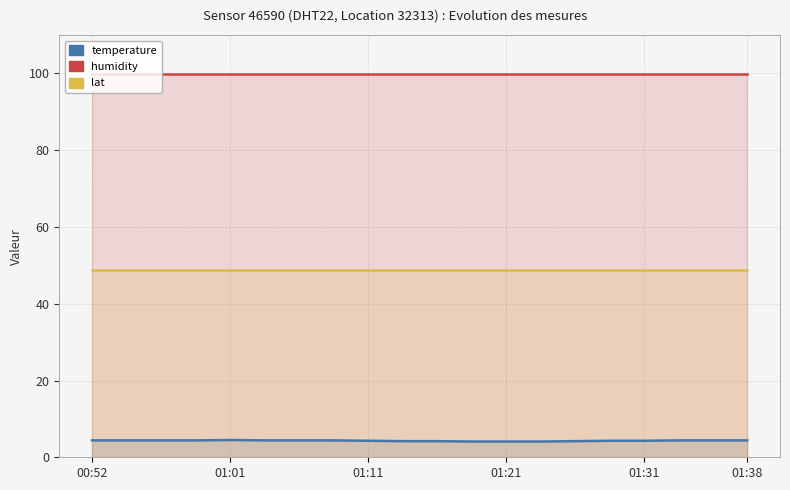

At 01:38, list the series in order from smallest to largest.

temperature, lat, humidity